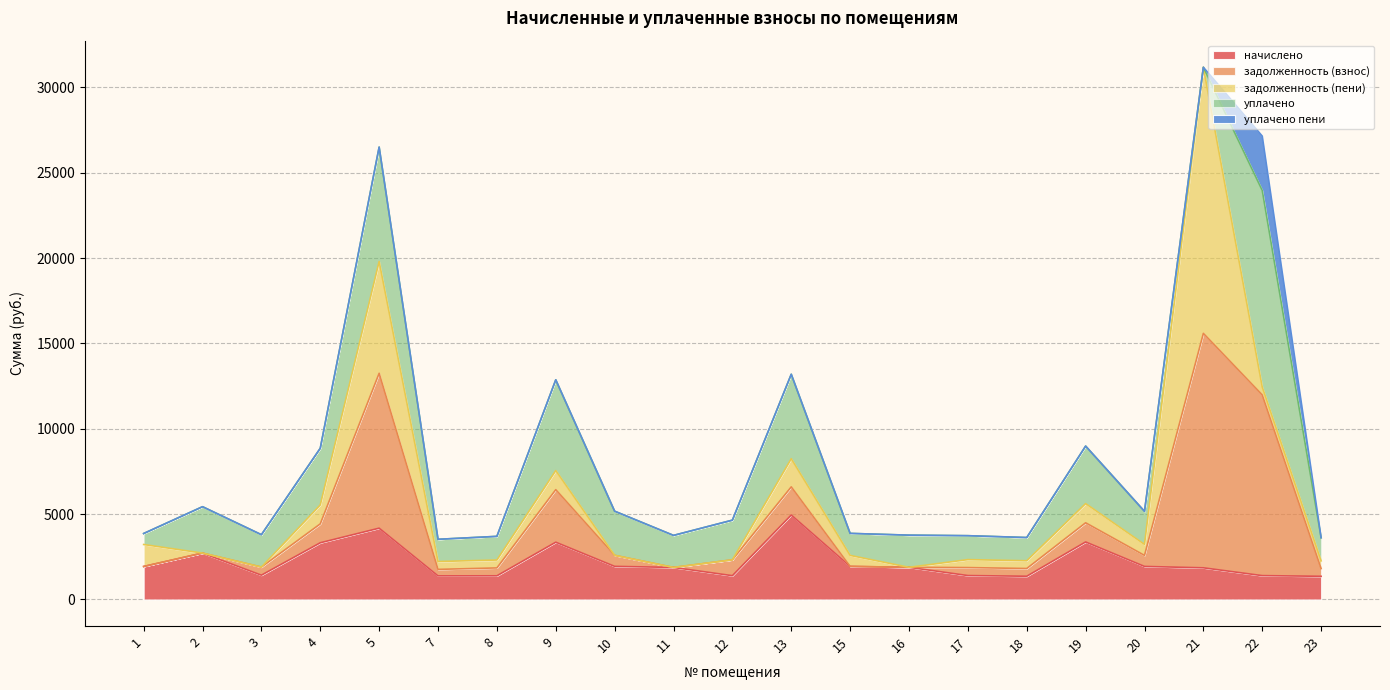

At 1, list the series in order from smallest to largest.

задолженность (взнос), уплачено пени, уплачено, задолженность (пени), начислено